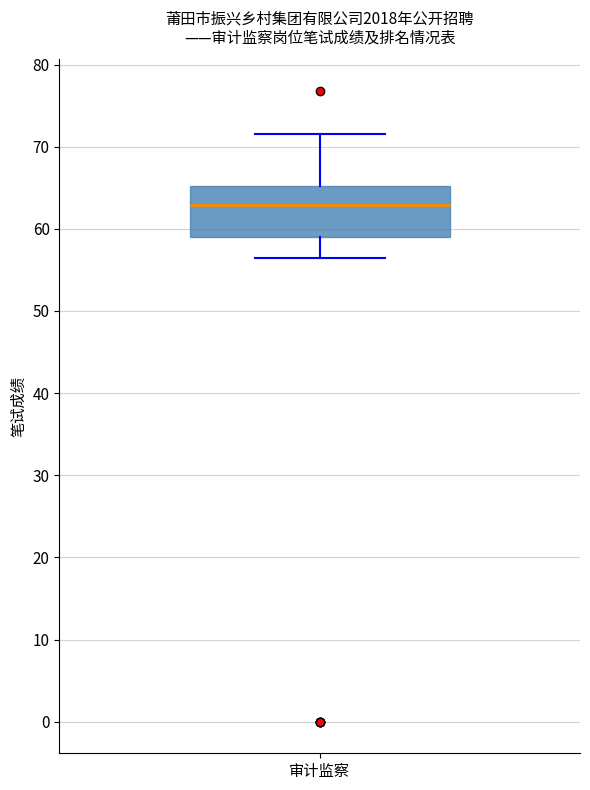

Transcribe this box plot: give where the median line is, the range the box spans, and where the two whiskers end, as read against the y-axis. The values are not printed on the chart, so give them approximately, as read against the axis.

median 63, box 59 to 65, whiskers 56 to 72